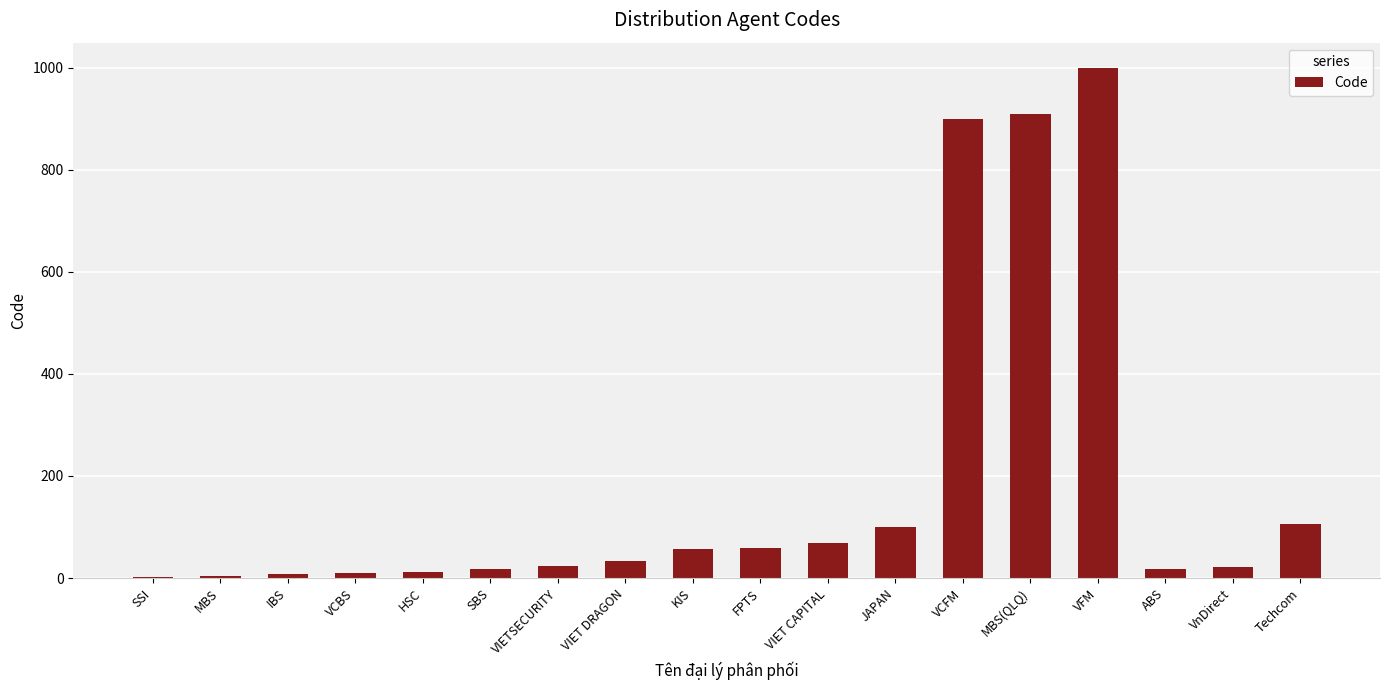

What is the sum of all values?

3344